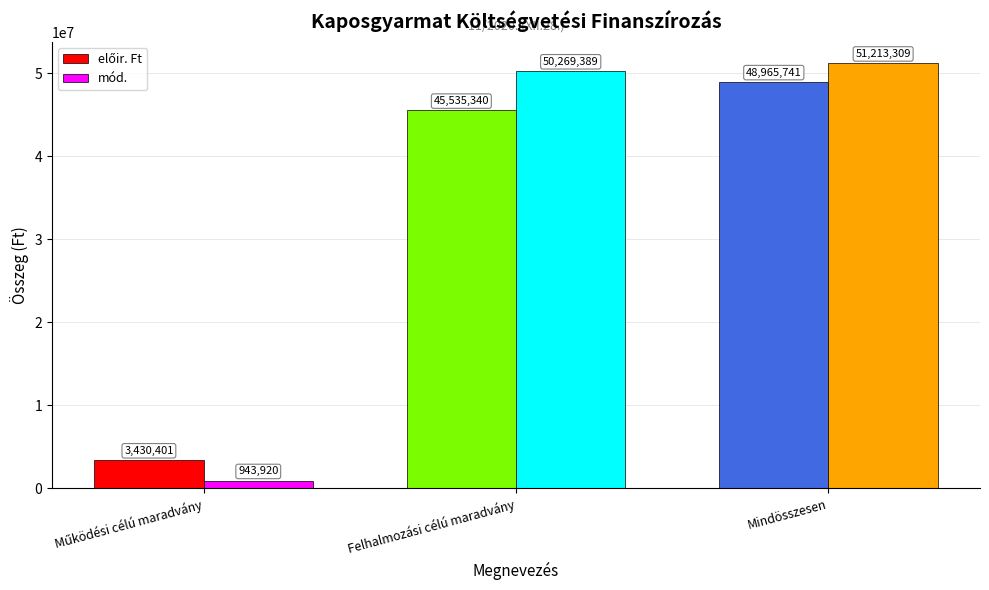

At how many categories does at least one series exceed 33466082?

2